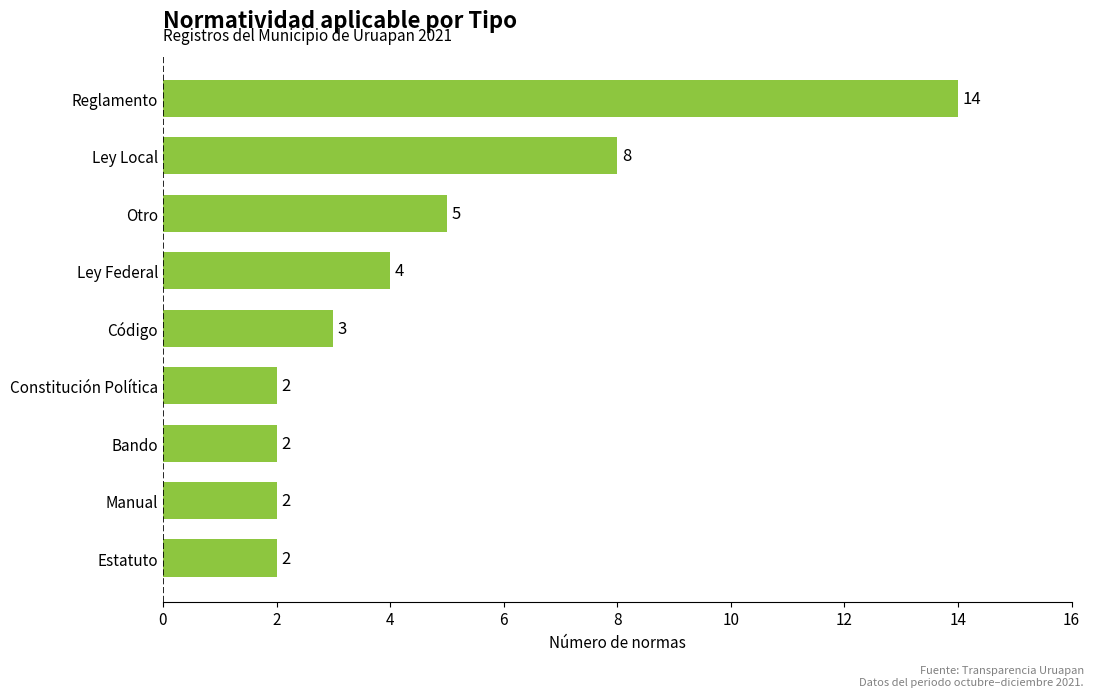

Is it true that the value at Código is 1?

False